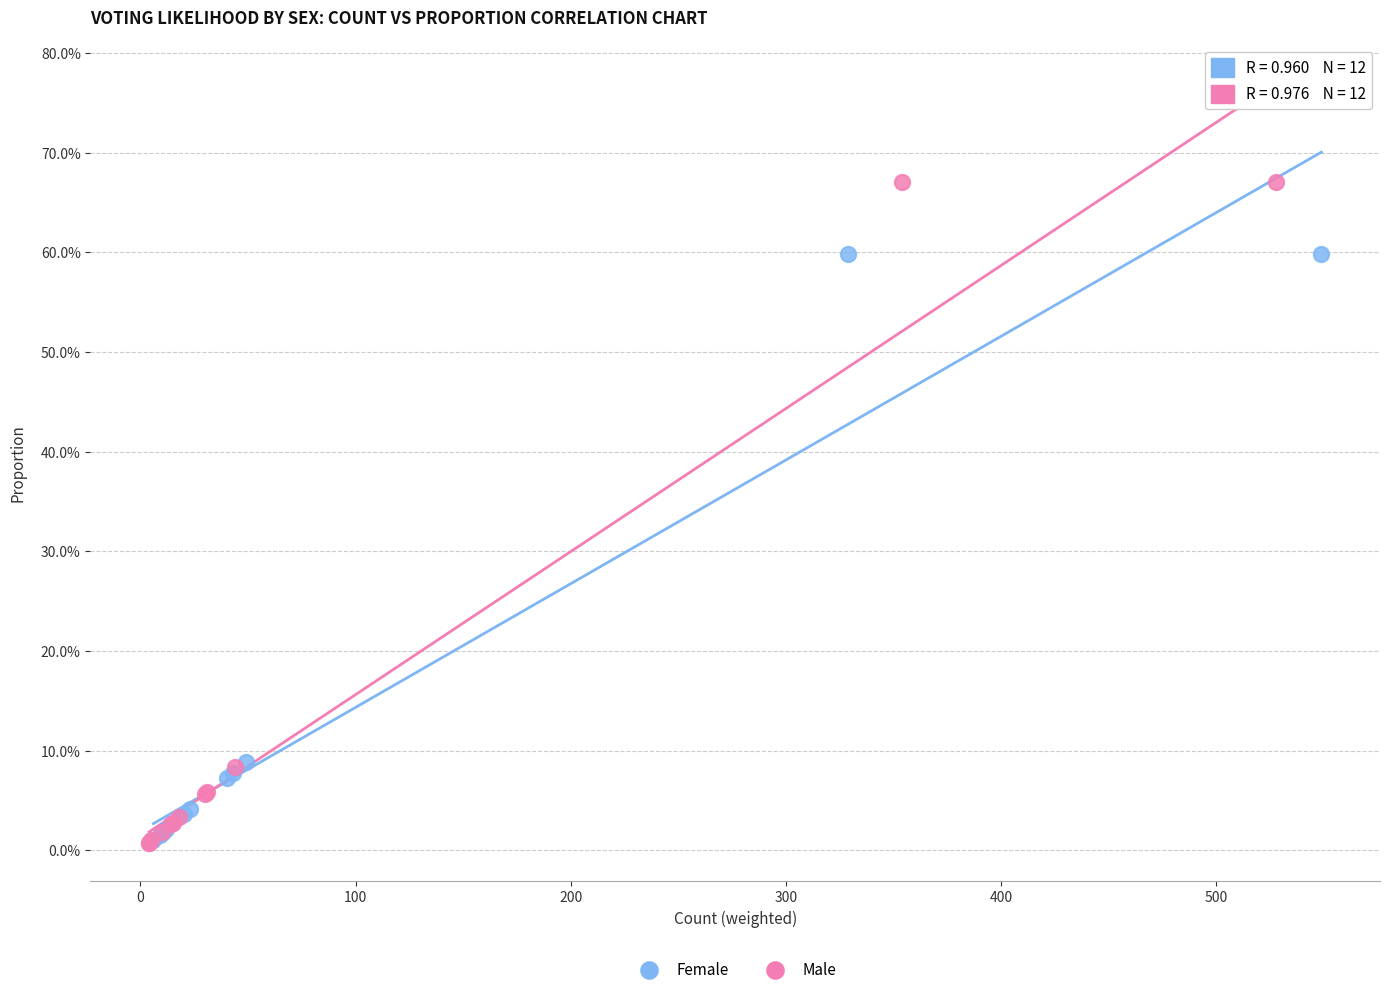

What are all the series names shown in the legend?

Female, Male